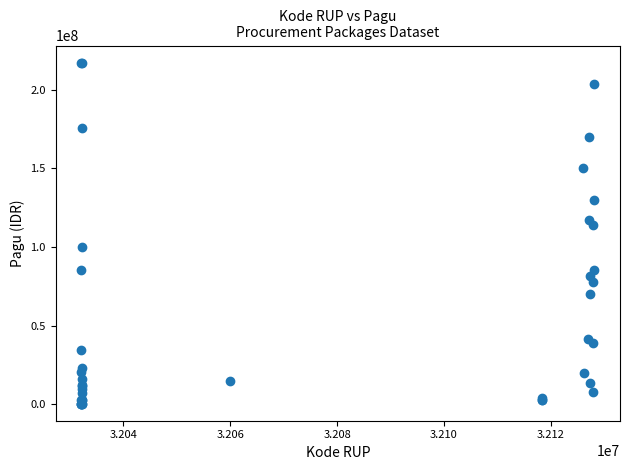

What Y value in the scatter plot is closest to 108830000?

114296000